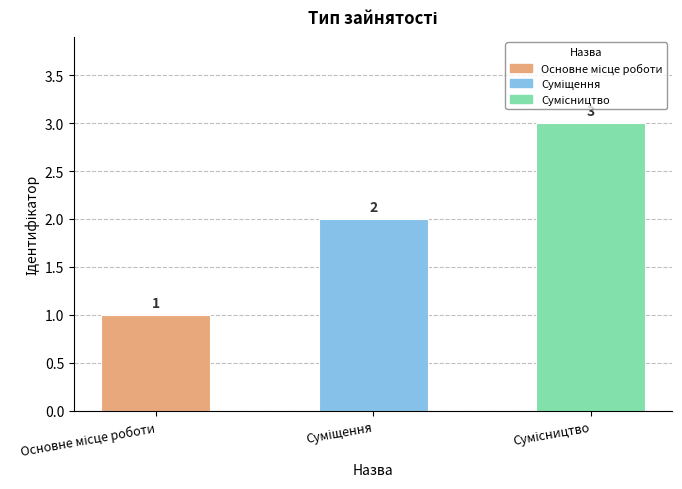

What is the greatest value displayed?

3